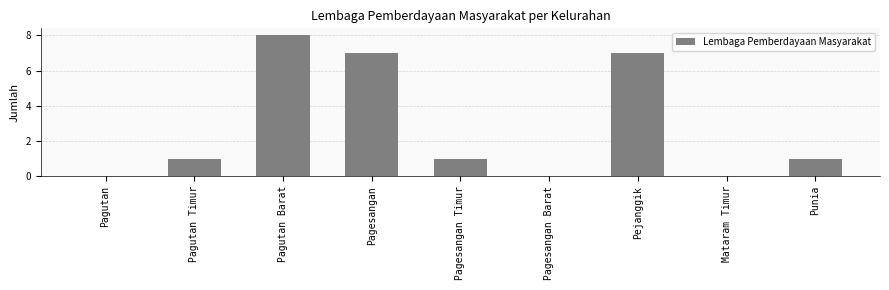

Reading left to right, list all the values displayed in this chart.

Pagutan=0	Pagutan Timur=1	Pagutan Barat=8	Pagesangan=7	Pagesangan Timur=1	Pagesangan Barat=0	Pejanggik=7	Mataram Timur=0	Punia=1